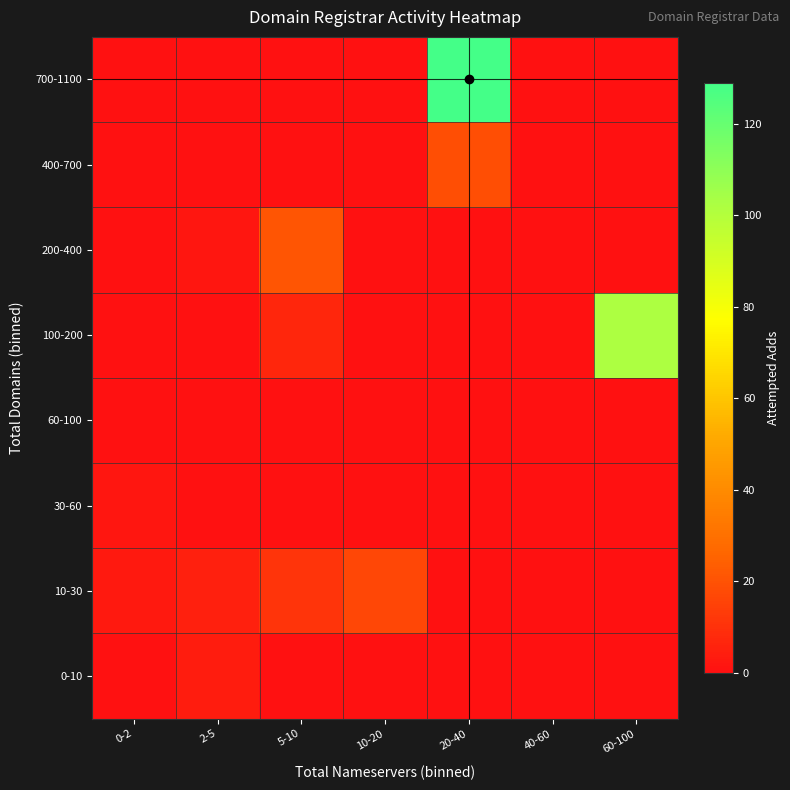

Which label corresponds to the smallest value in the chart?

0-2